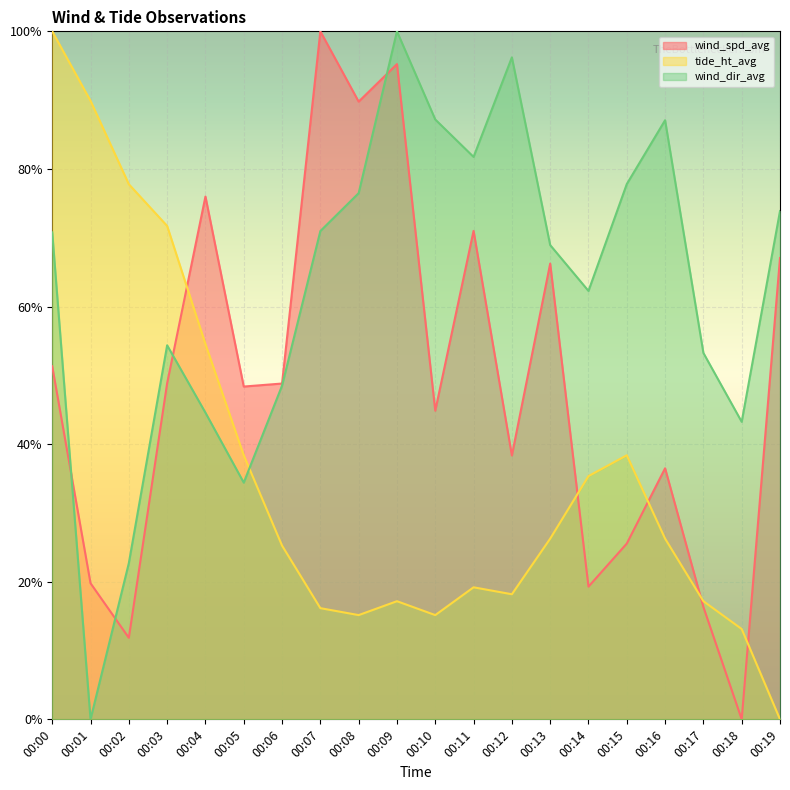

After their last crossing, which series has the higher values: wind_dir_avg or wind_spd_avg?

wind_dir_avg